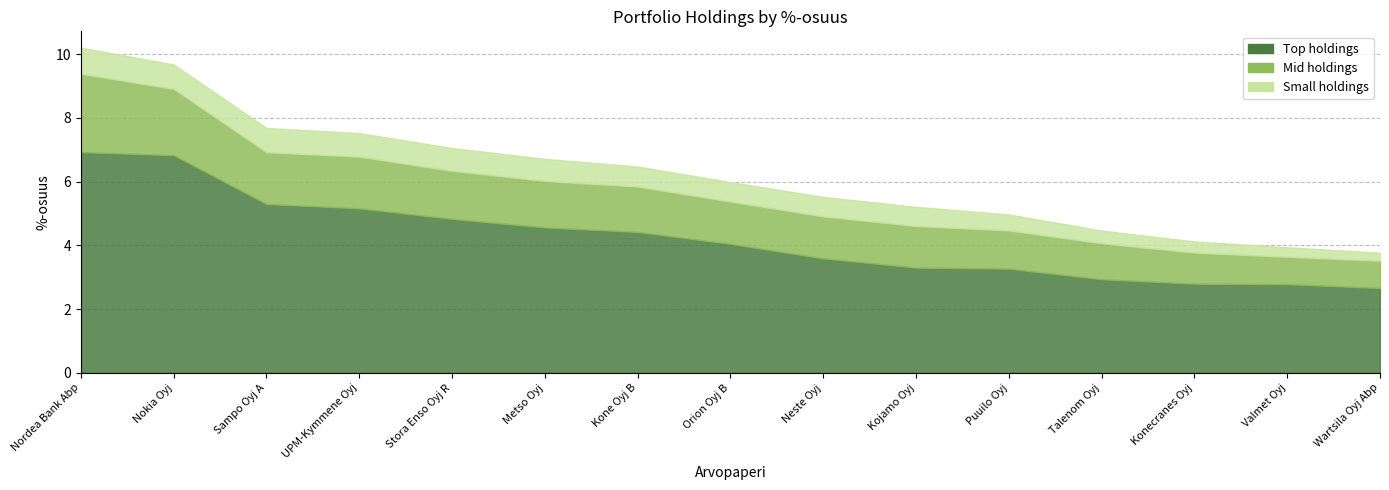

At how many categories does at least one series exceed 3?

11